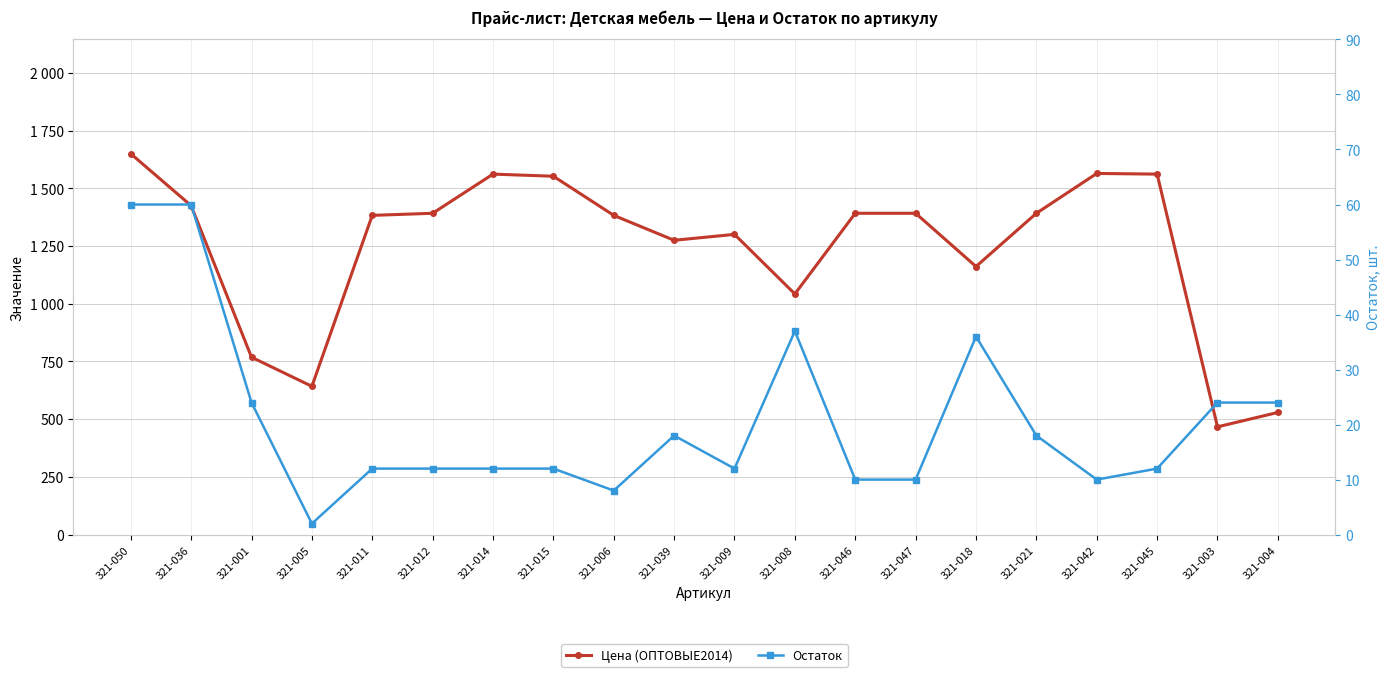

List the labels in order of Цена (ОПТОВЫЕ2014) value, largest first.

321-050, 321-042, 321-014, 321-045, 321-015, 321-036, 321-012, 321-046, 321-047, 321-021, 321-011, 321-006, 321-009, 321-039, 321-018, 321-008, 321-001, 321-005, 321-004, 321-003